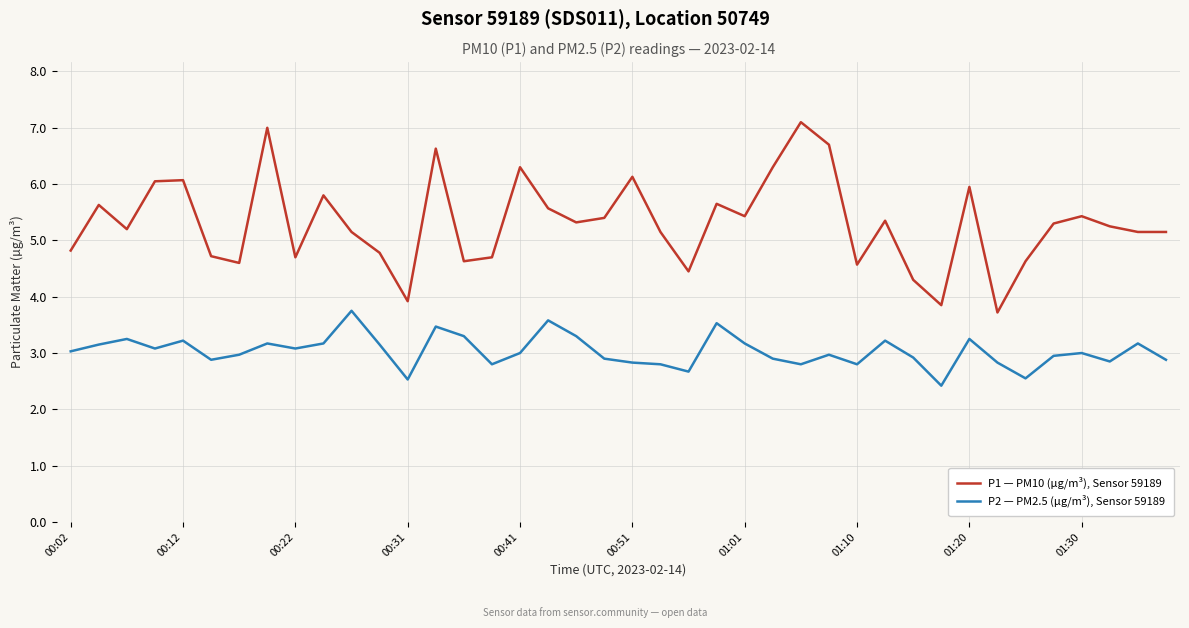

What is the maximum value for P2 — PM2.5 (µg/m³), Sensor 59189?

3.8